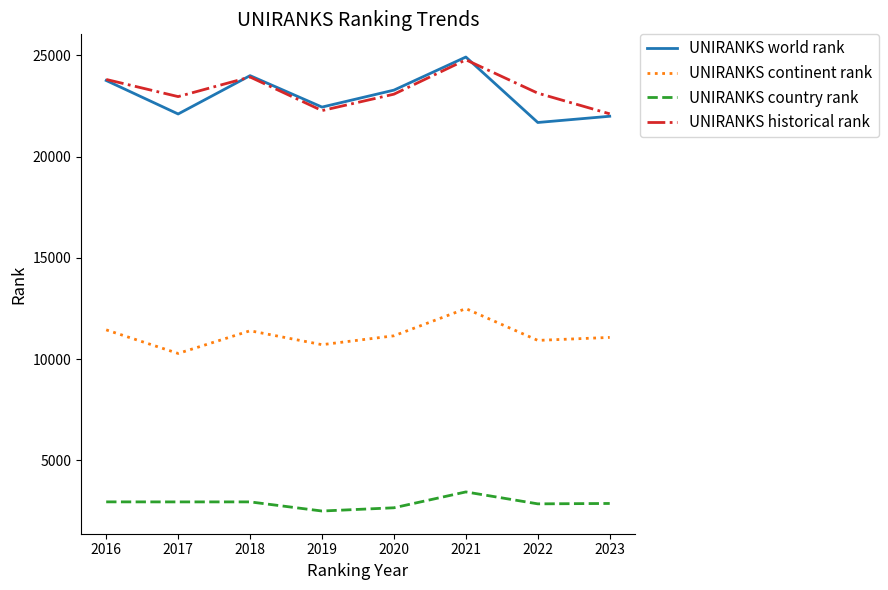

The UNIRANKS world rank series shows 5082.0 at 2022. True or false?

False